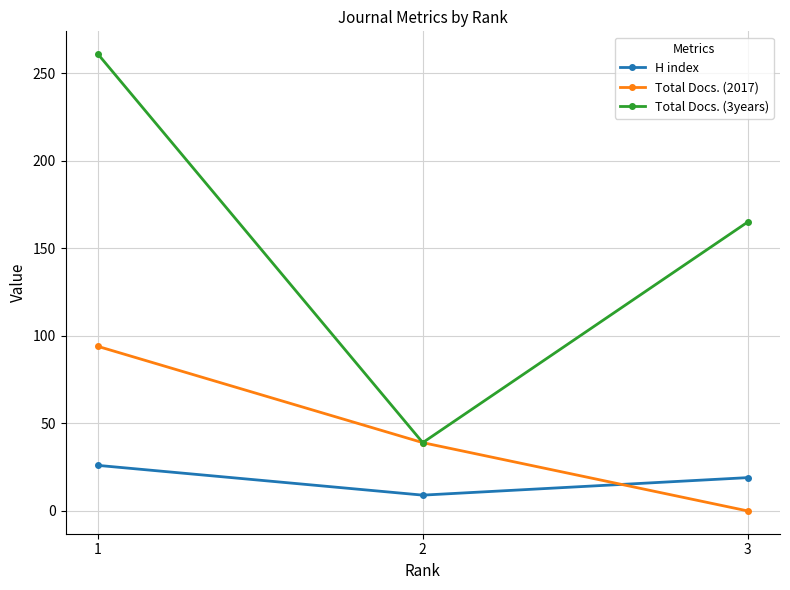

Where is Total Docs. (2017) nearest to the value 47?

2